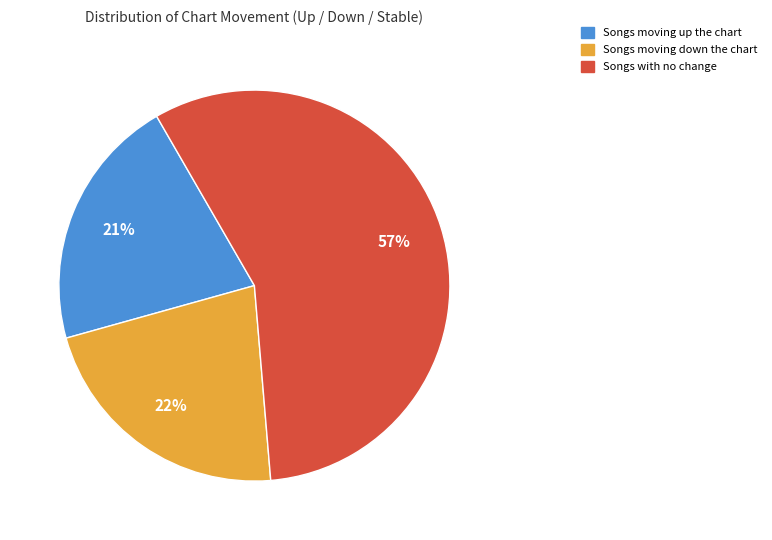

To the nearest percent, what is the difference between the largest and smallest slice percentages?

36%